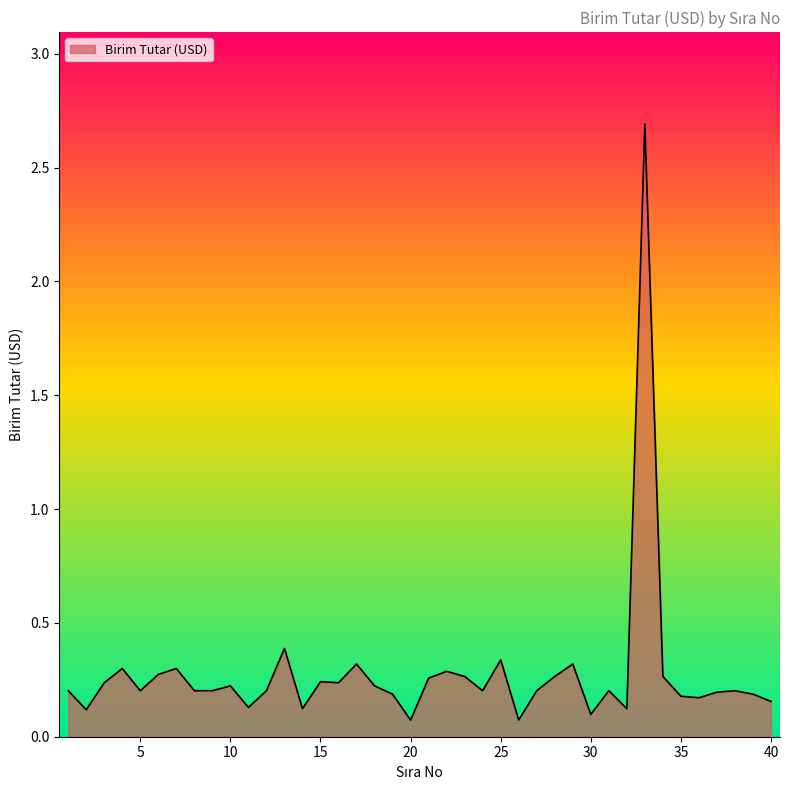

What is the sum of all values?

11.1